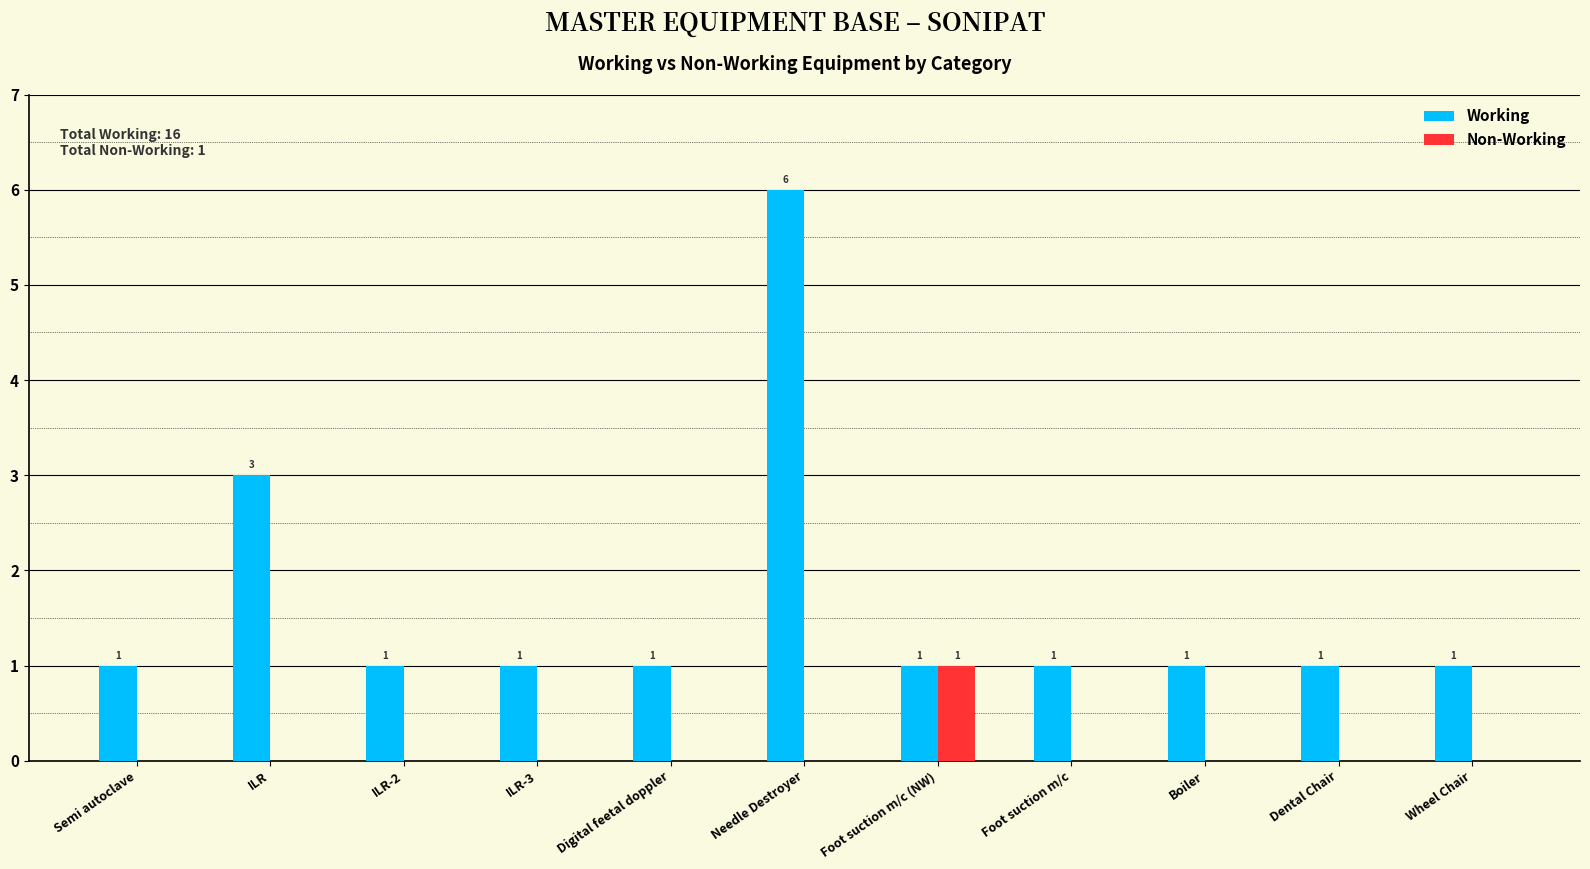

True or false: Non-Working has a value of 0 at Wheel Chair.

True